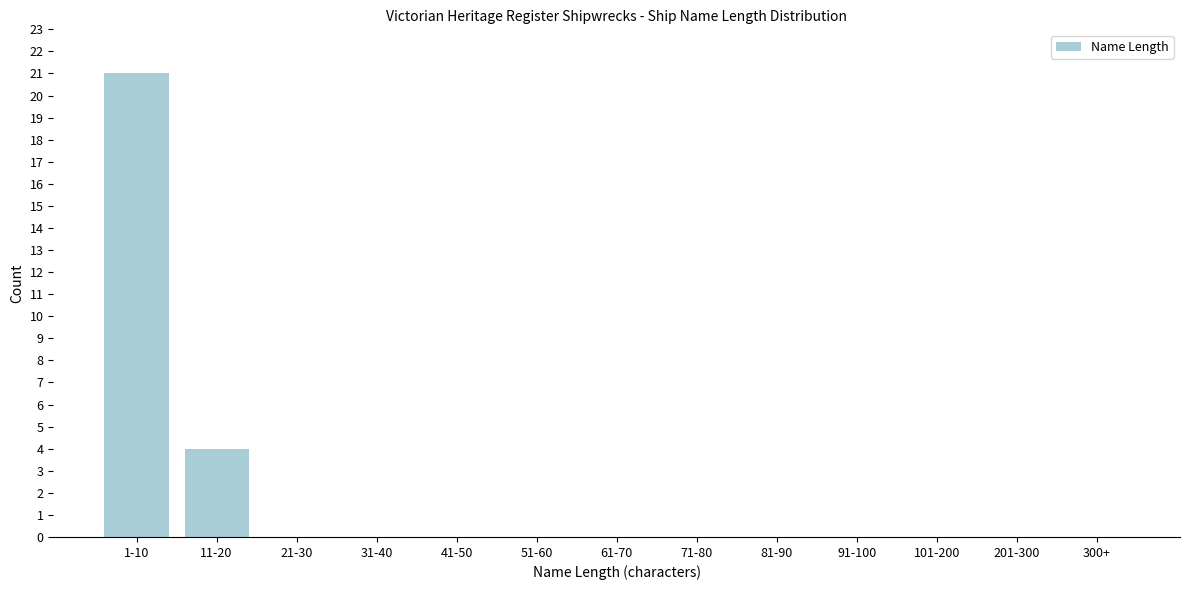

Reading left to right, transcribe all the data shown in this chart.

1-10=21	11-20=4	21-30=0	31-40=0	41-50=0	51-60=0	61-70=0	71-80=0	81-90=0	91-100=0	101-200=0	201-300=0	300+=0